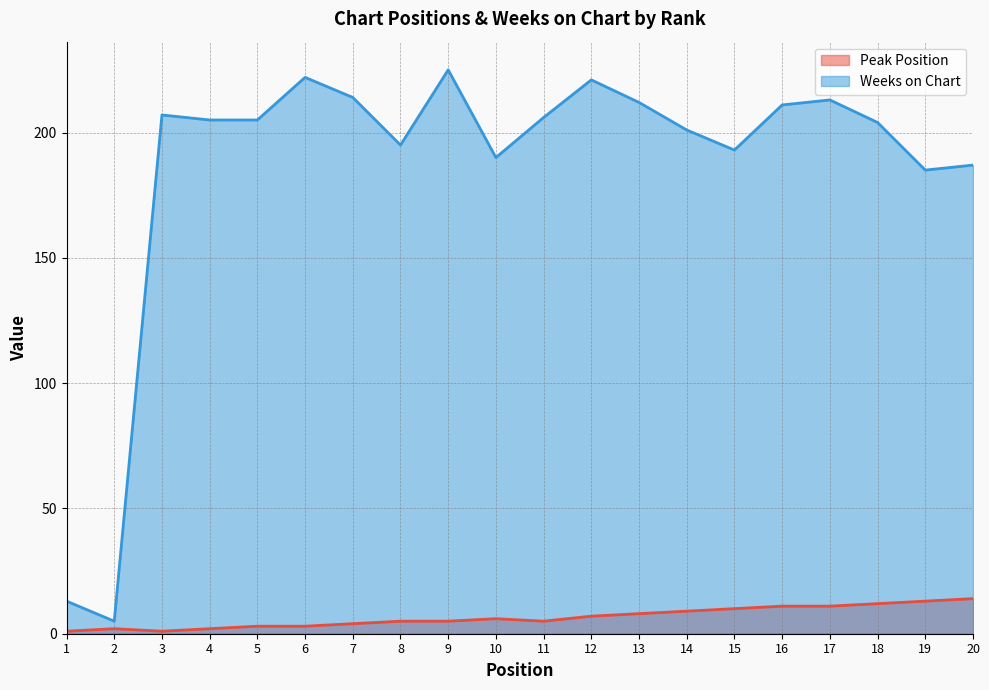

Reading right to left, transcribe all the data shown in this chart.

Peak Position: 14	13	12	11	11	10	9	8	7	5	6	5	5	4	3	3	2	1	2	1
Weeks on Chart: 187	185	204	213	211	193	201	212	221	206	190	225	195	214	222	205	205	207	5	13